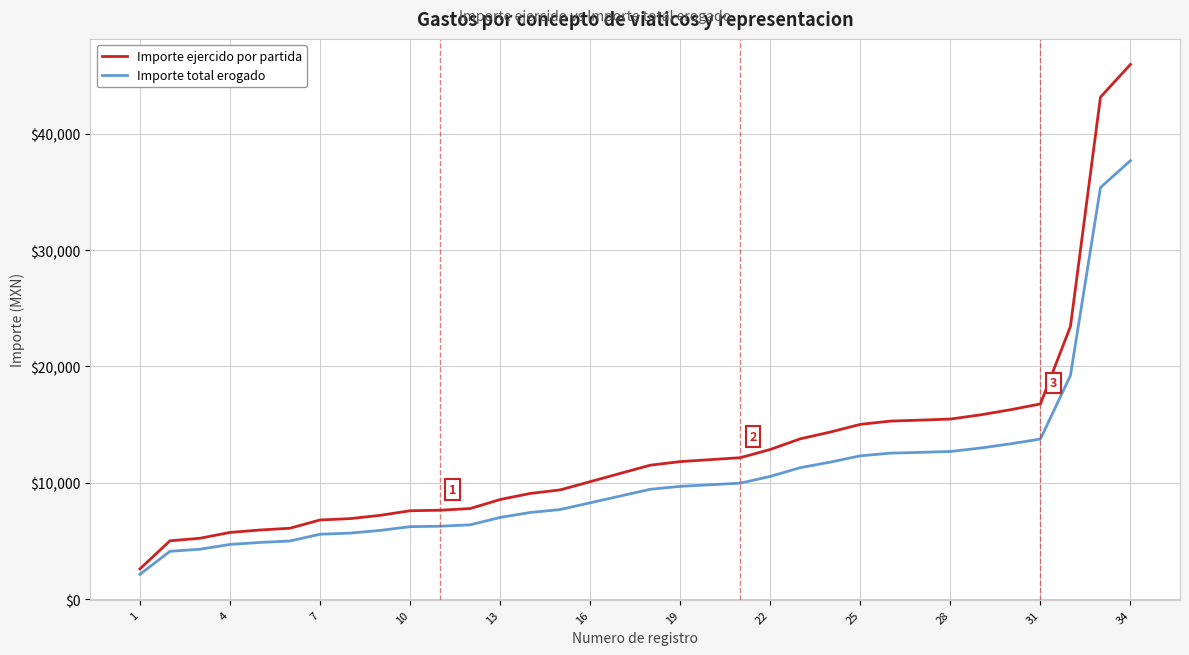

What are all the series names shown in the legend?

Importe ejercido por partida, Importe total erogado